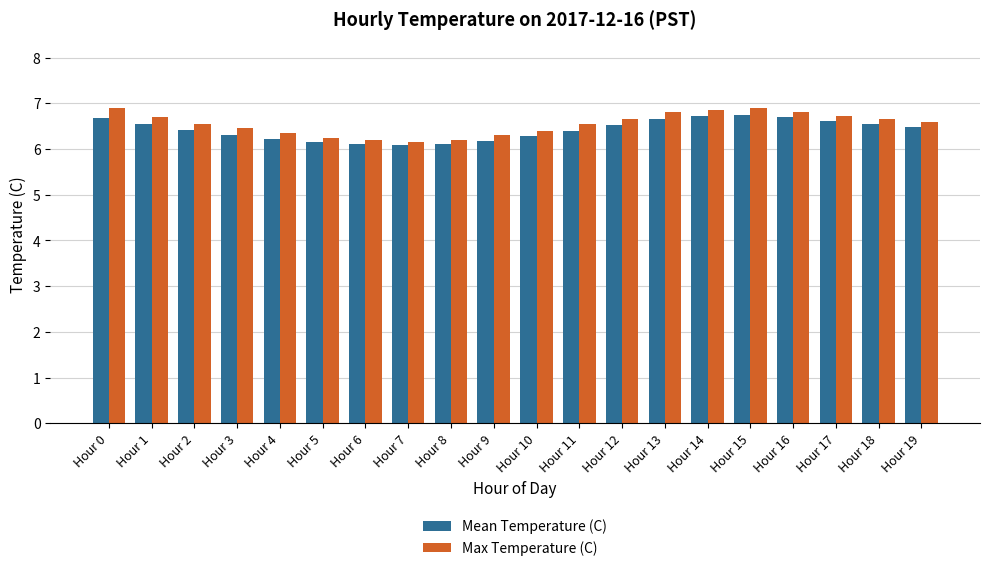

What value does the Mean Temperature (C) series have at Hour 16?

6.7